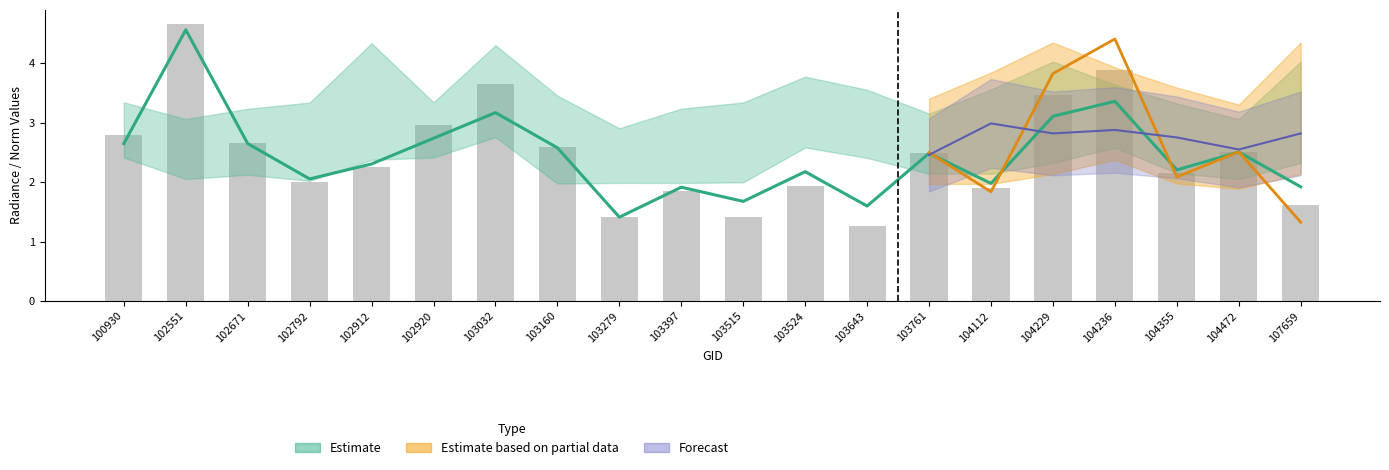

What is the approximate value of rade9_bin_mdn at 104112?

3.0